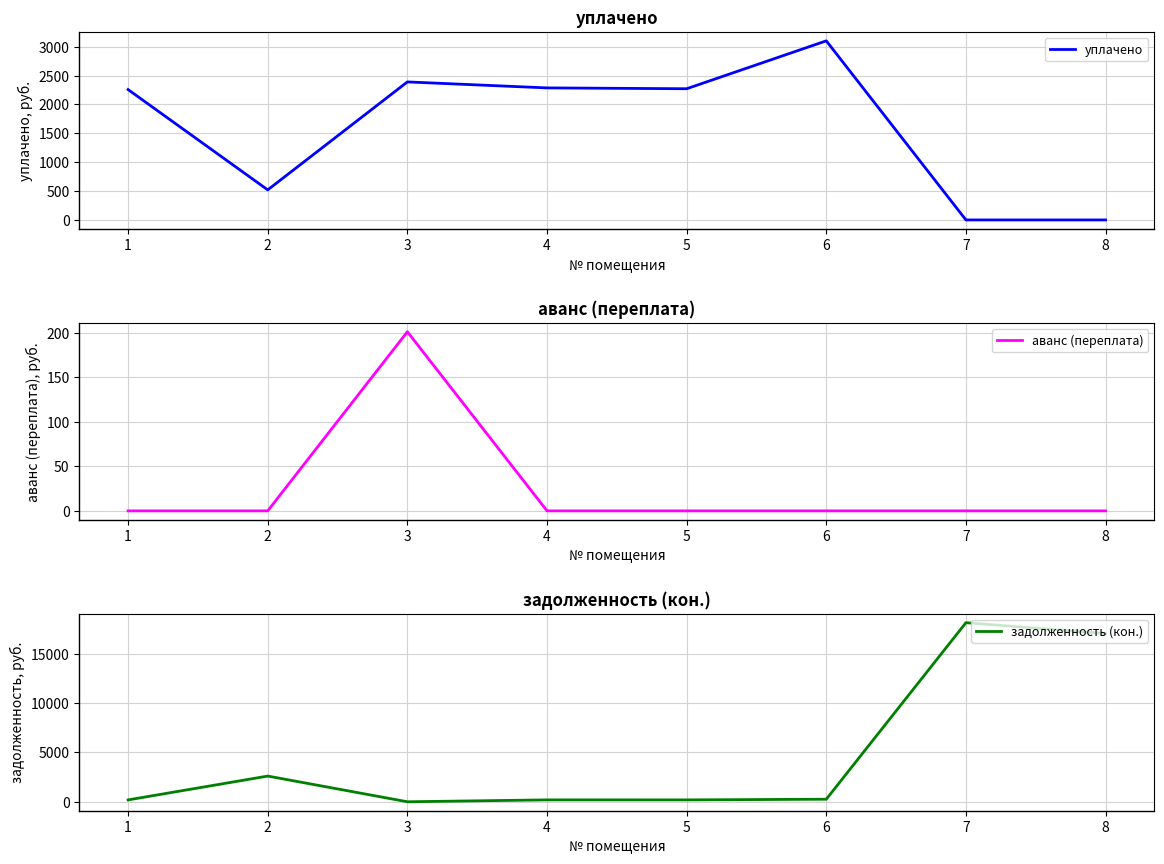

Which series changed the most between 6 and 7?

задолженность (кон.)